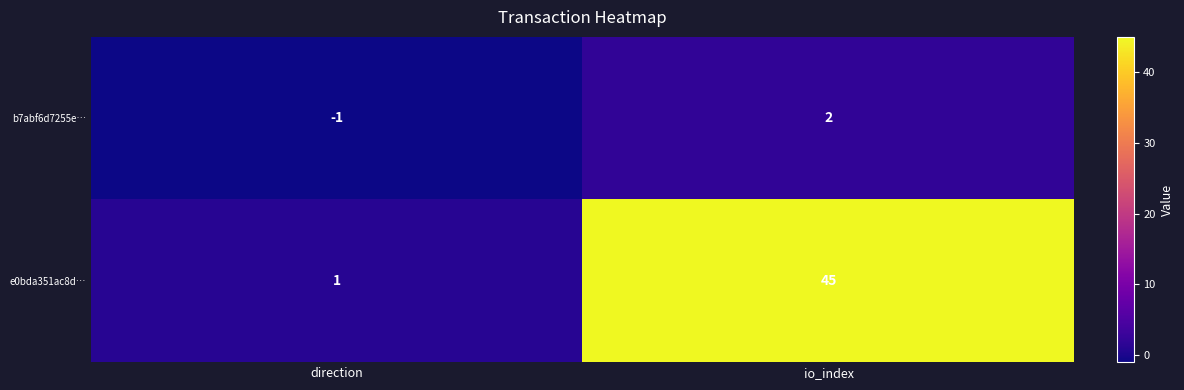

What is the difference between the e0bda351ac8d… values at direction and io_index?

44